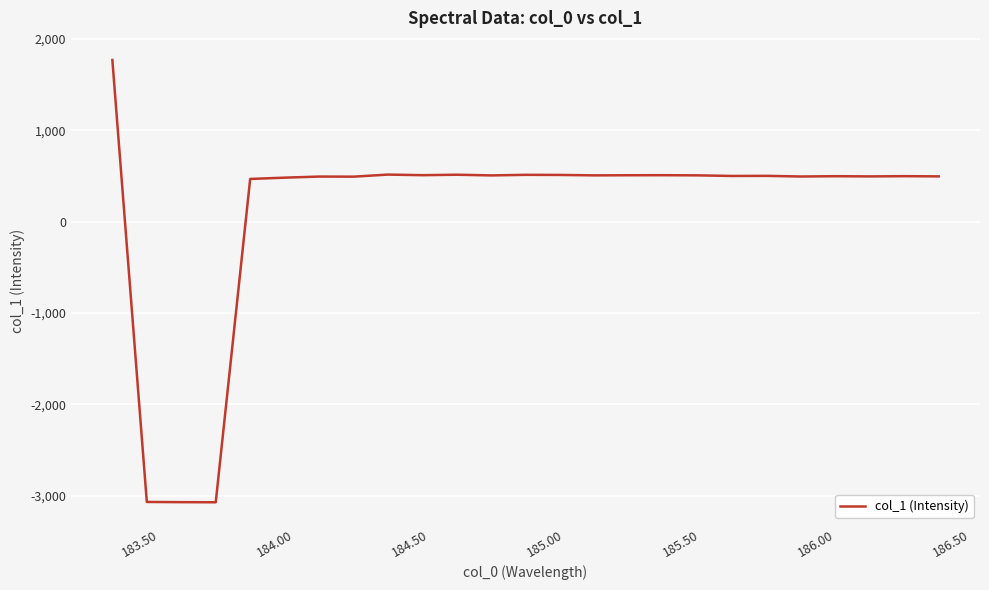

Is this an area chart (filled region under the line)?

No